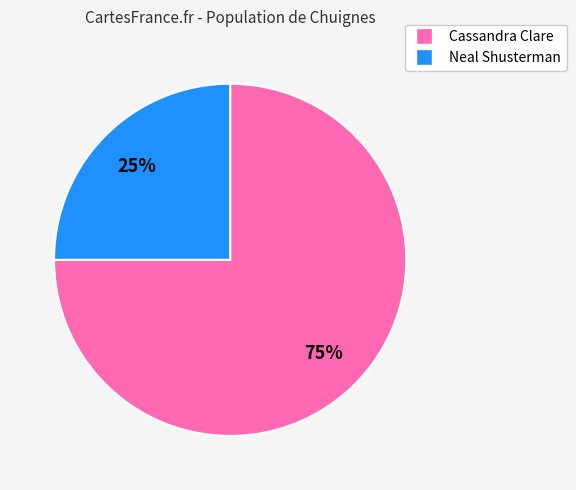

Is there any slice that represents more than half of the pie?

Yes